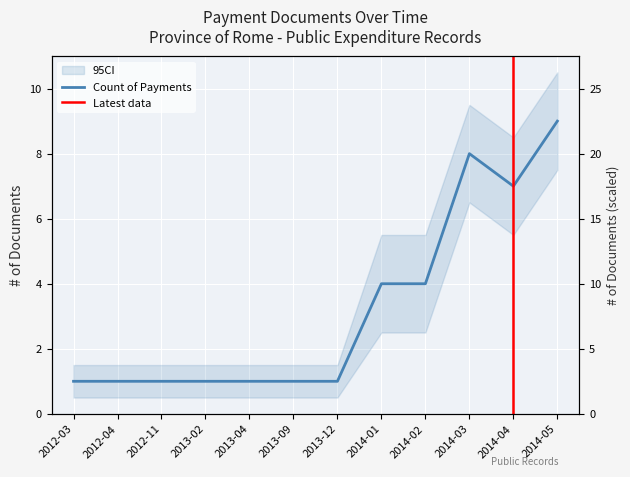

How many interior local peaks (higher than both neighbors) does the data have?

1